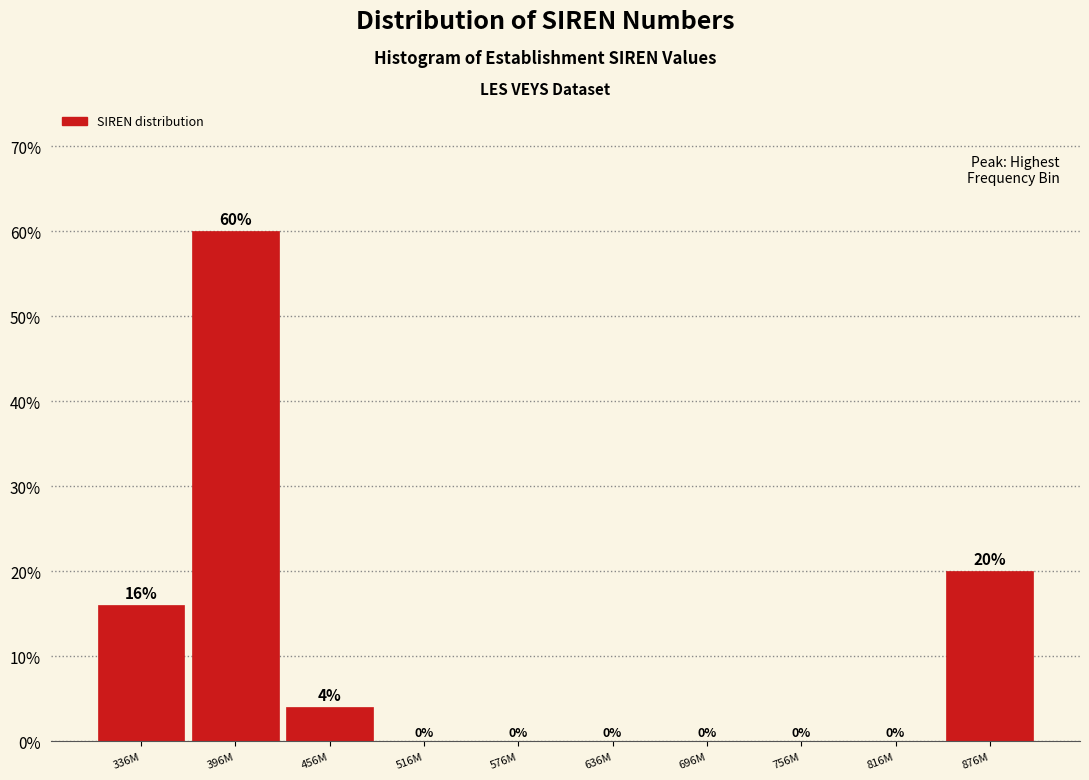

Reading right to left, what are all the values shown in this chart?

876M=20	816M=0	756M=0	696M=0	636M=0	576M=0	516M=0	456M=4	396M=60	336M=16